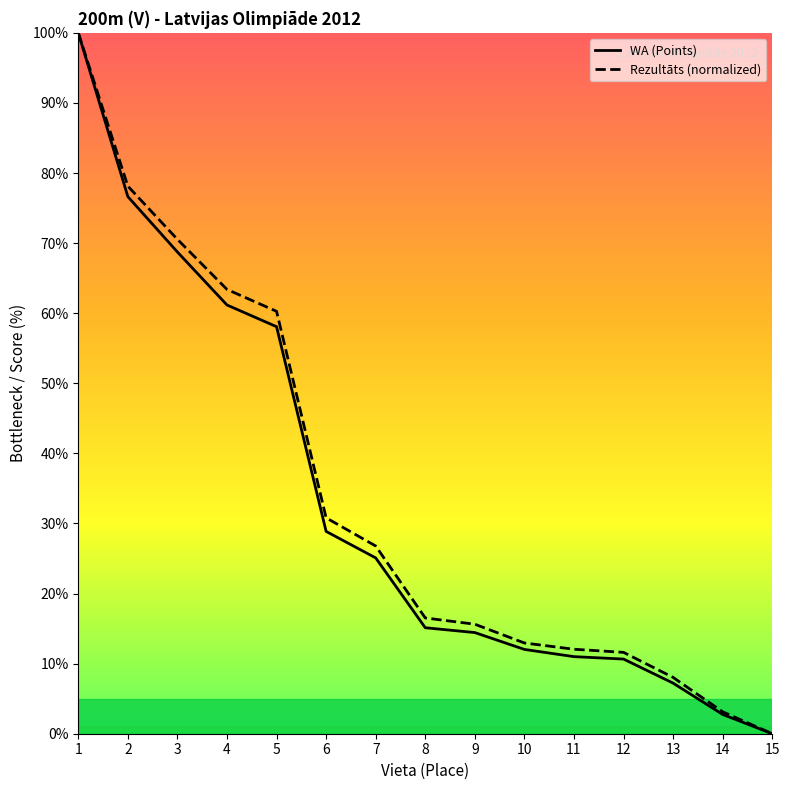

List the labels in order of WA value, smallest first.

15, 14, 13, 12, 11, 10, 9, 8, 7, 6, 5, 4, 3, 2, 1